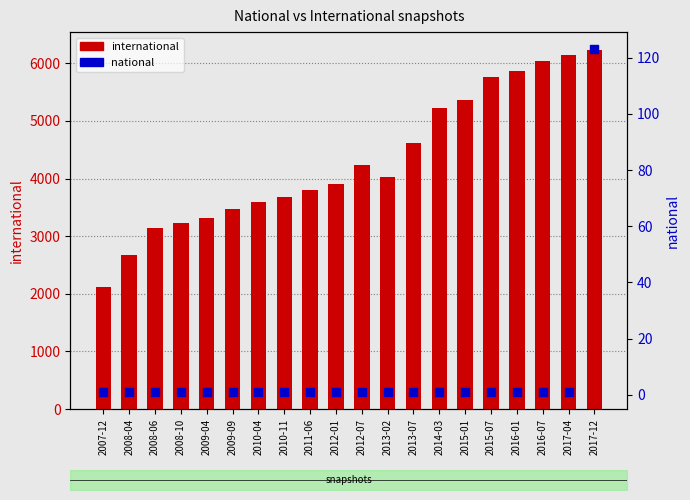

Which series has the largest Y range (max minus min)?

international